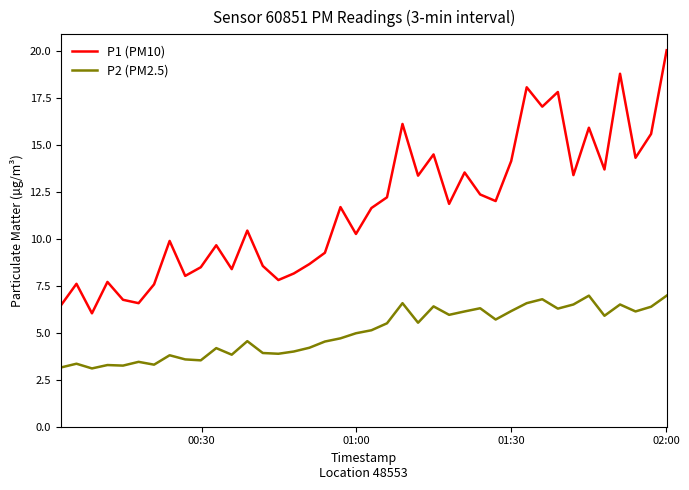

True or false: P2 (PM2.5) and P1 (PM10) cross at least once.

False